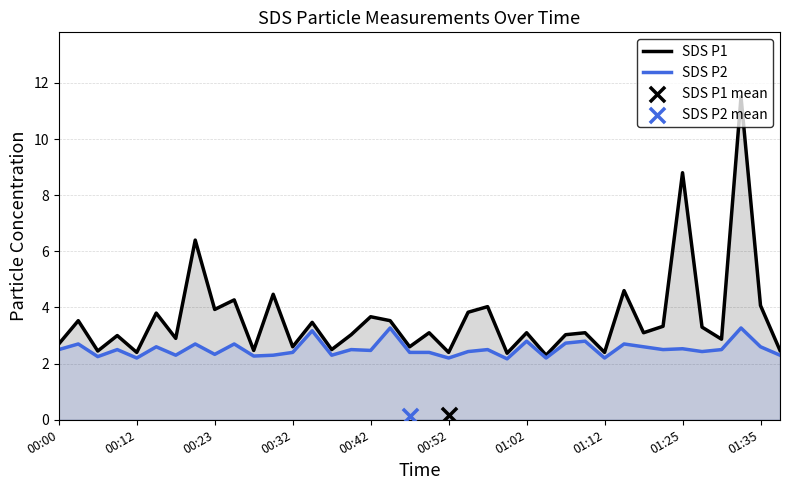

The SDS P2 series shows 1.1 at 00:00. True or false?

False